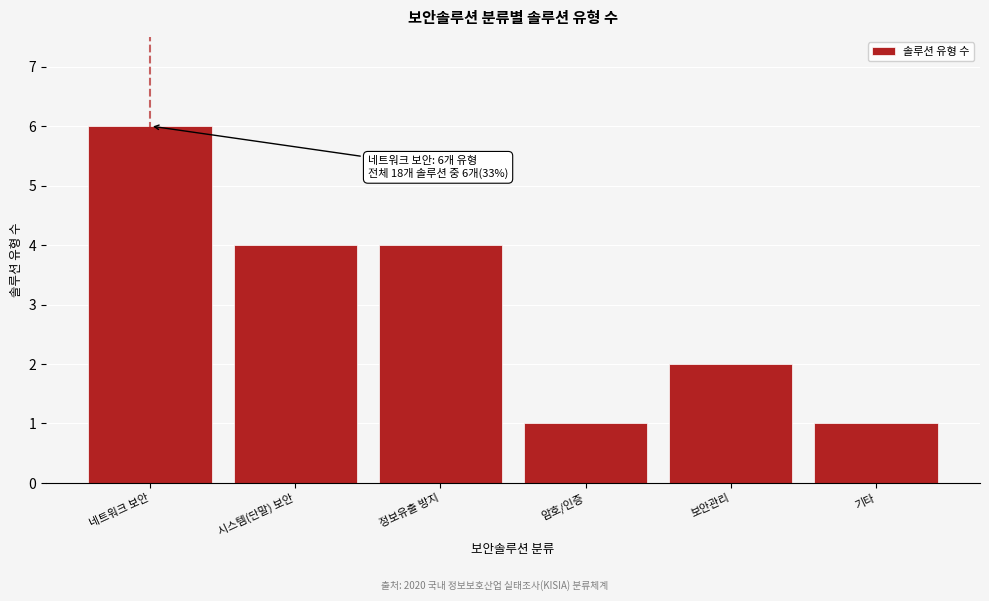

Reading left to right, extract all data points from this chart.

네트워크 보안=6	시스템(단말) 보안=4	정보유출 방지=4	암호/인증=1	보안관리=2	기타=1